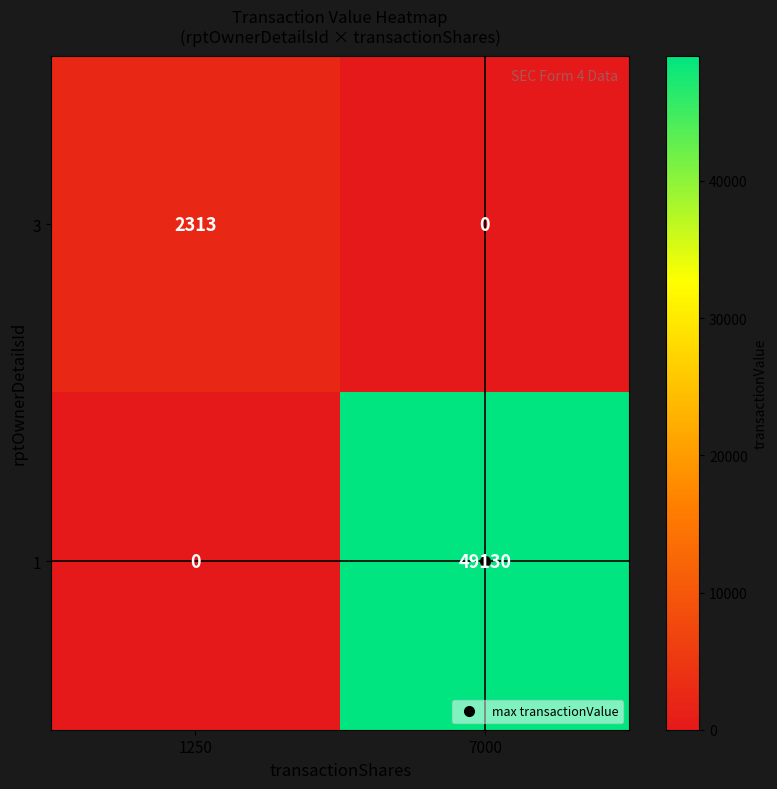

At 7000, list the series in order from smallest to largest.

3, 1